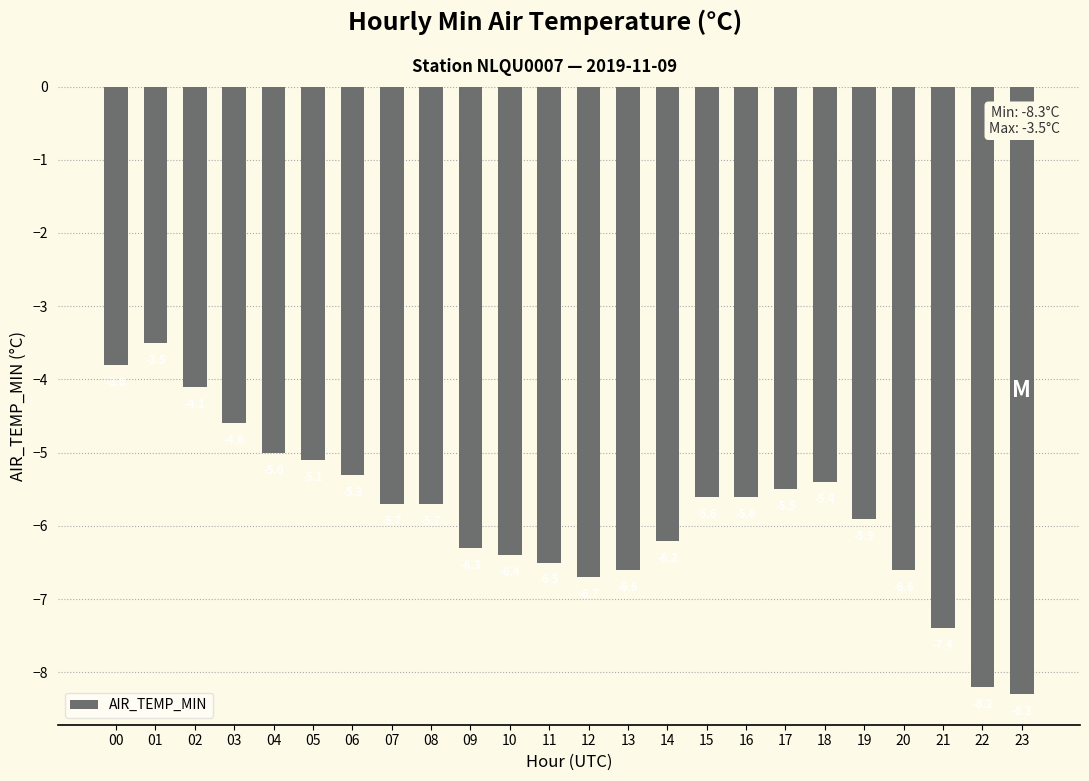

Does the chart contain any negative values?

Yes